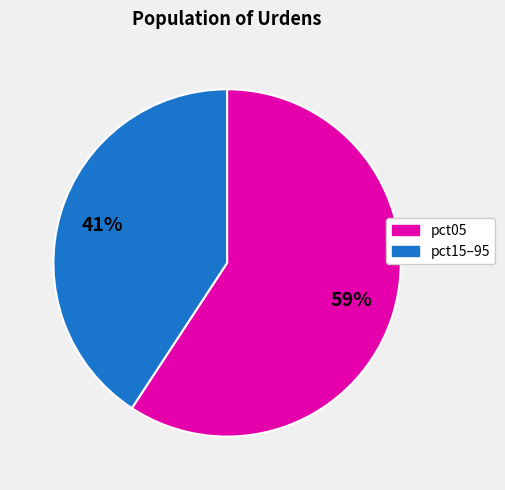

Count the number of slices in the pie.

2